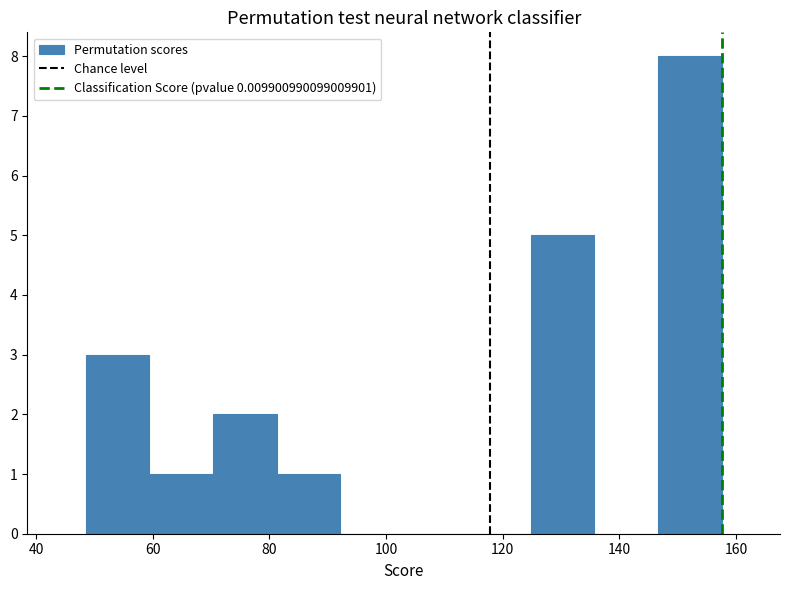

Reading left to right, transcribe this chart: for each bar, give the range it covers on the x-axis and its height. Neither the bar edges nor the heights are printed on the chart, so give them approximately, as read against the axes.

48 to 60: 3
60 to 70: 1
70 to 82: 2
82 to 92: 1
92 to 104: 0
104 to 114: 0
114 to 124: 0
124 to 136: 5
136 to 146: 0
146 to 158: 8